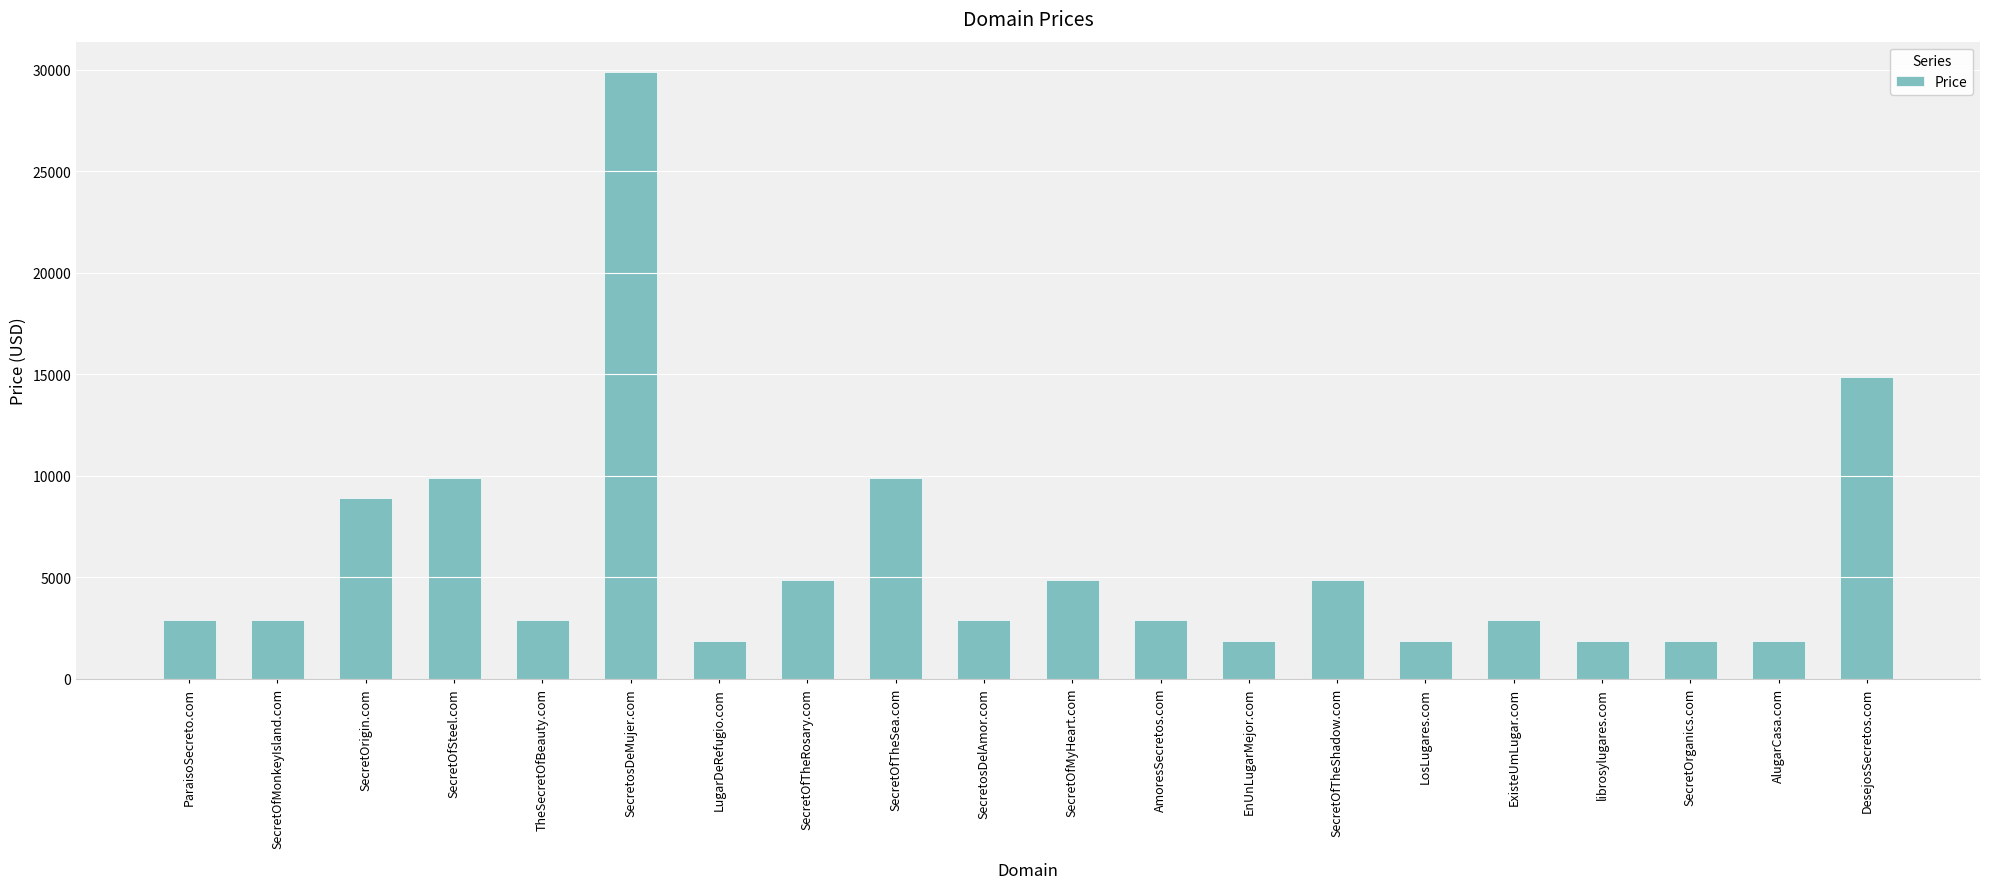

Which label corresponds to the largest value in the chart?

SecretosDeMujer.com